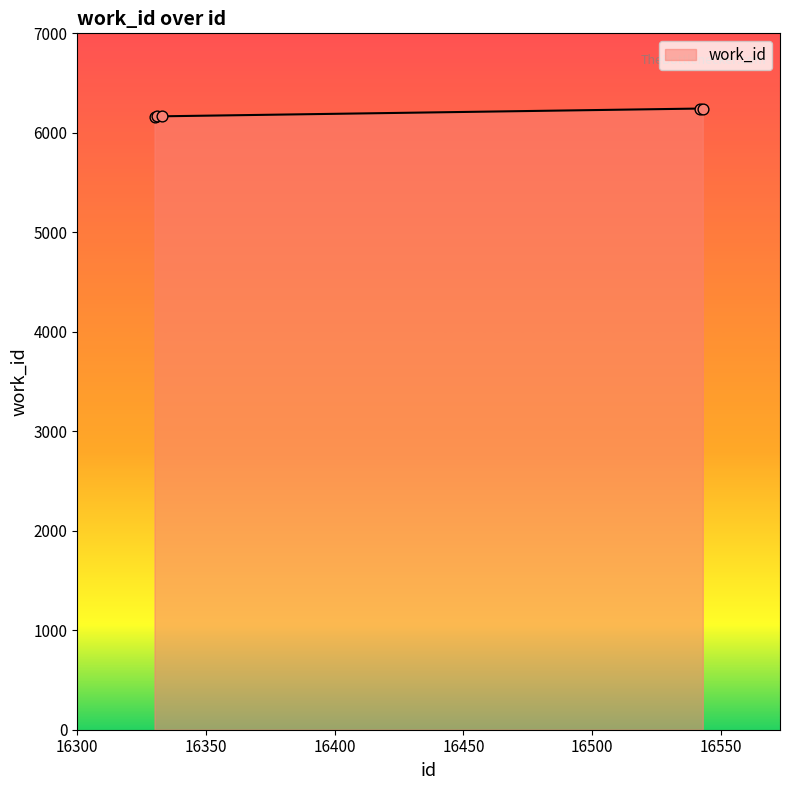

True or false: there are more than 2 points higher than both neighbors.

False